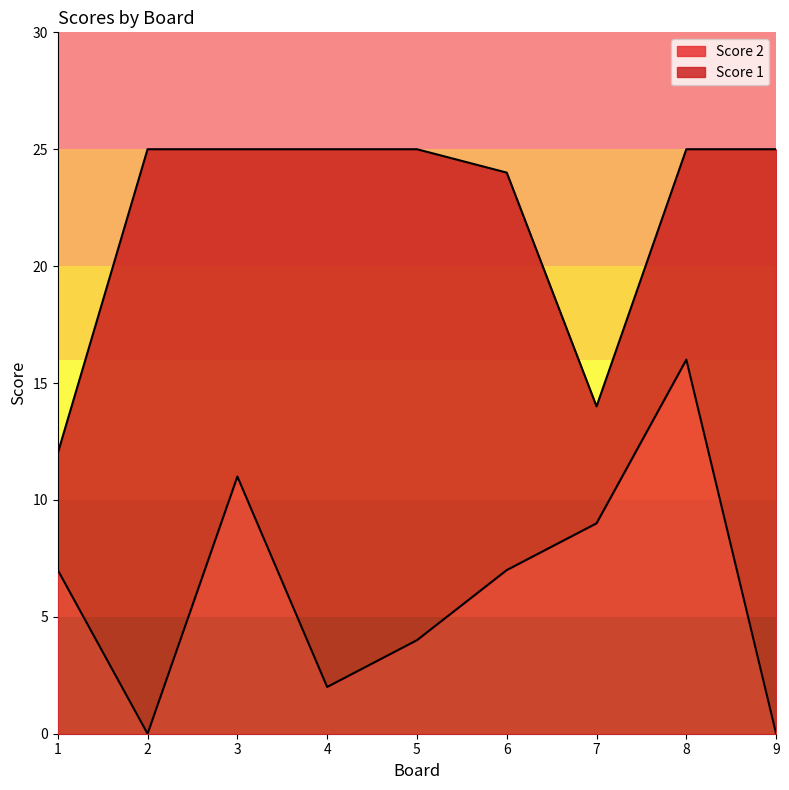

At which category is the sum across all series the highest?

8